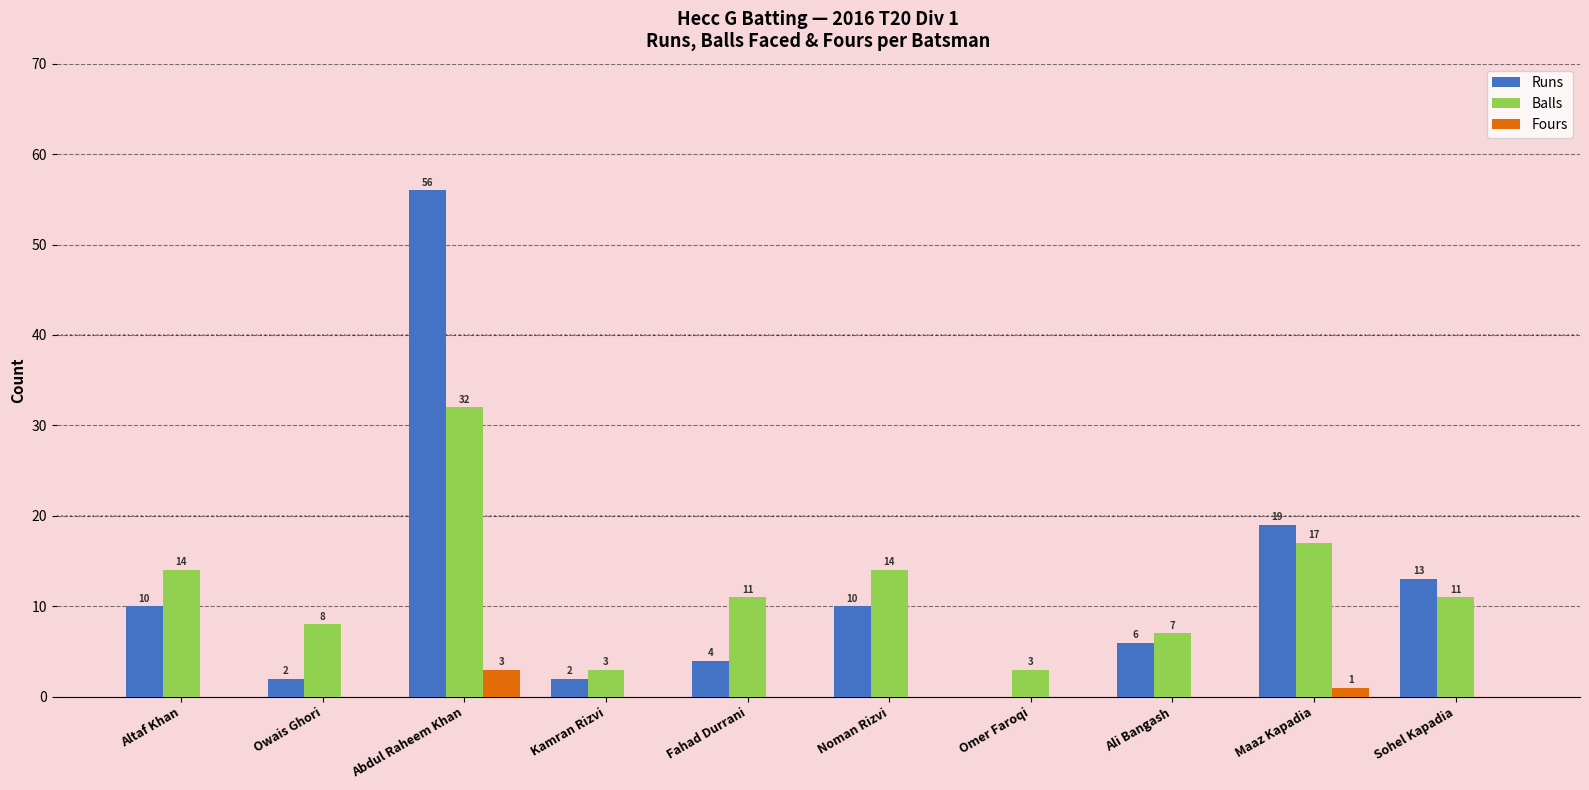

What is the sum of all Fours values?

4